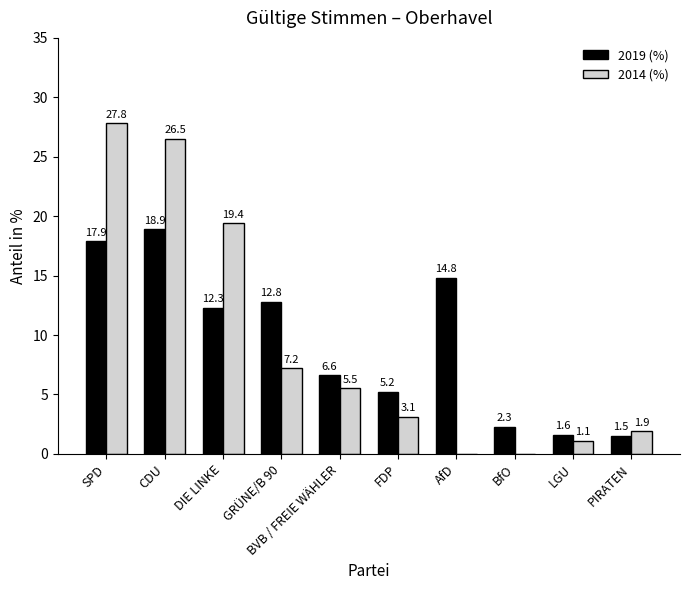

True or false: 2014 (%) has a value of 12.6 at GRÜNE/B 90.

False